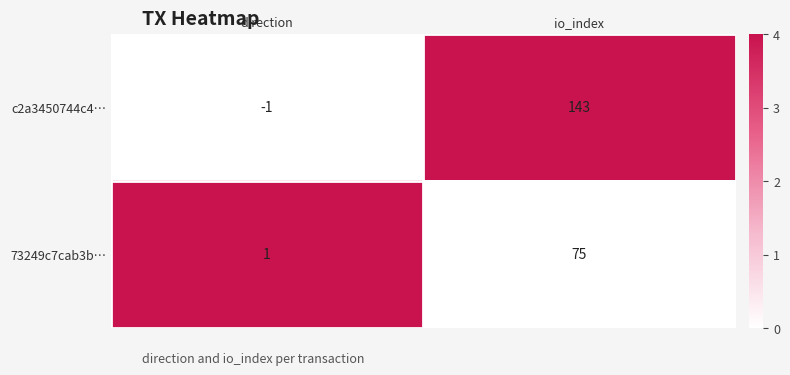

How many categories are shown in the chart?

2